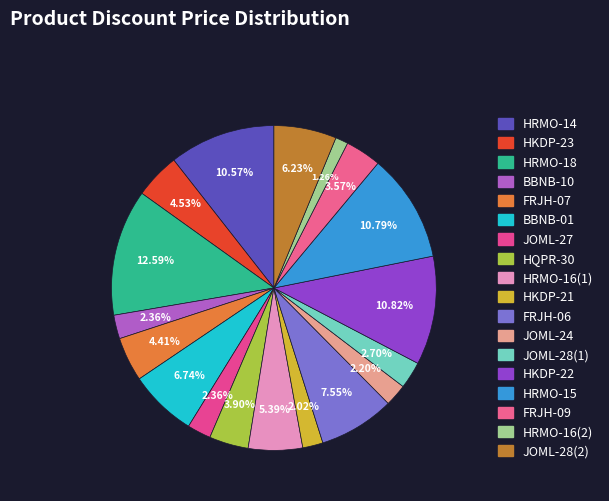

Which slice is the largest?

HRMO-18